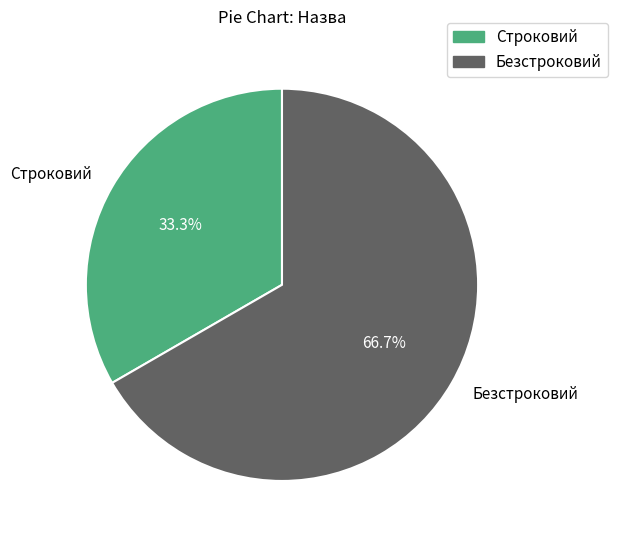

Which slice is the largest?

Безстроковий